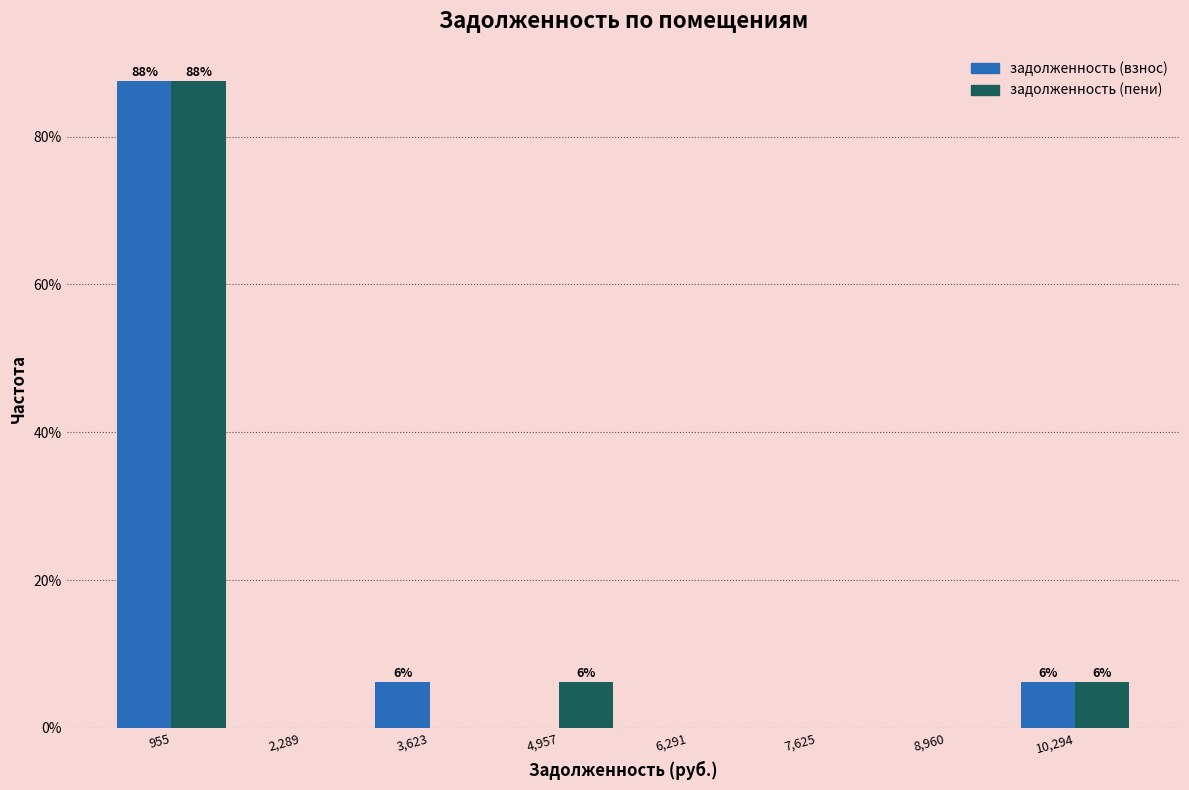

In the задолженность (пени) series, which range on the x-axis has the tallest bar?

200 to 1600